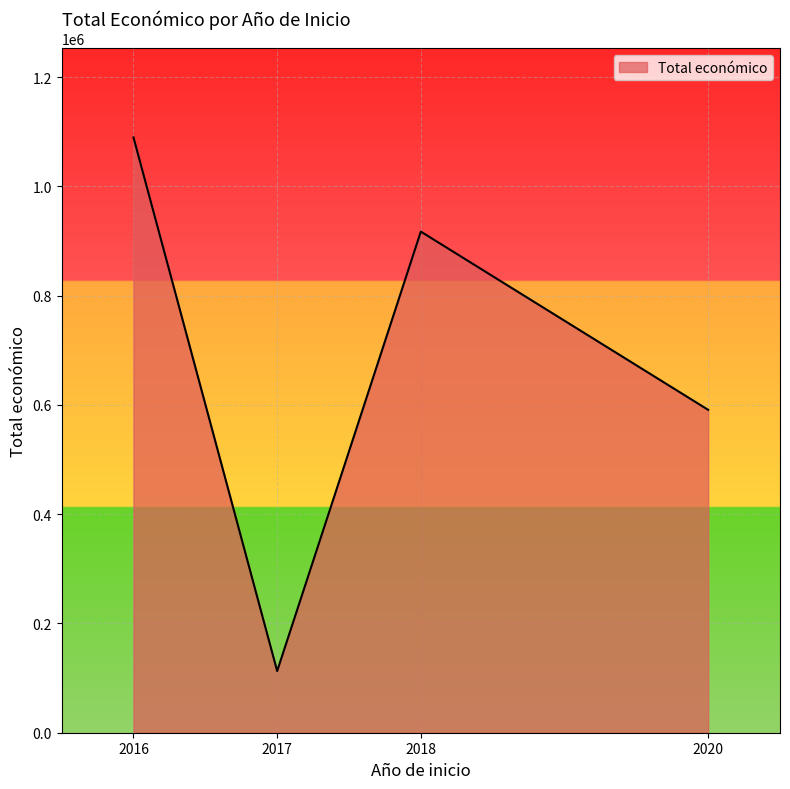

Read the value at 2016.

1089391